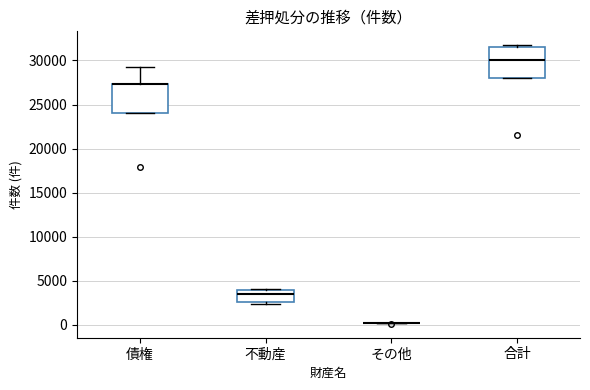

Reading left to right, read every box against the y-axis: the position of its median line, the range the box covers, and the ends of its whiskers. The values are not printed on the chart, so give them approximately, as read against the axis.

債権: median 27500 (drawn on the box's upper edge), box 24000 to 27500, whiskers 24000 to 29000
不動産: median 3500, box 2500 to 4000, whiskers 2500 (just below the box's lower edge) to 4000 (just above the box's upper edge)
その他: box collapsed to a line at 0, whiskers 0 to 0
合計: median 30000, box 28000 to 31500, whiskers 28000 to 31500 (just above the box's upper edge)